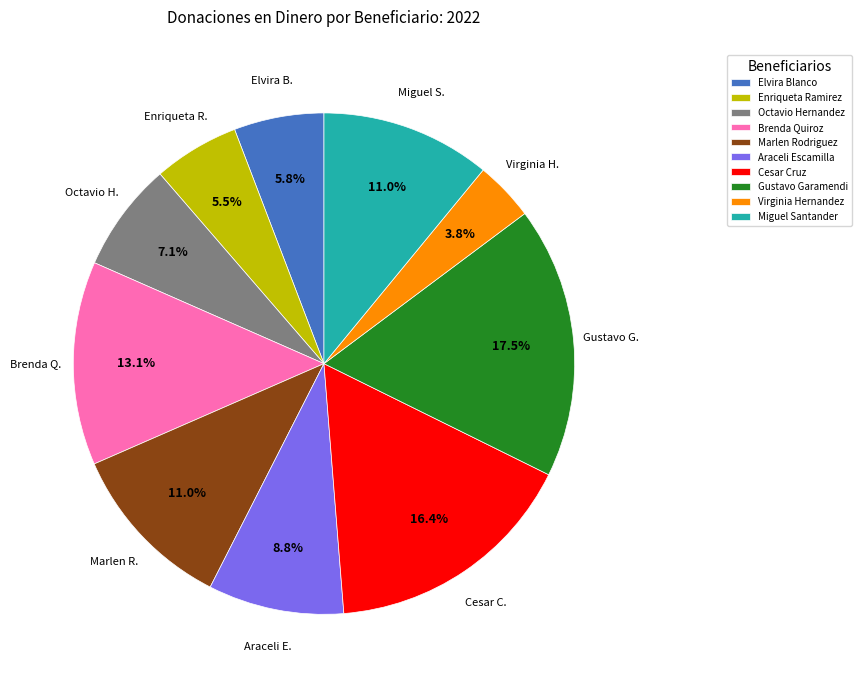

To the nearest percent, what is the average slice percentage?

10%